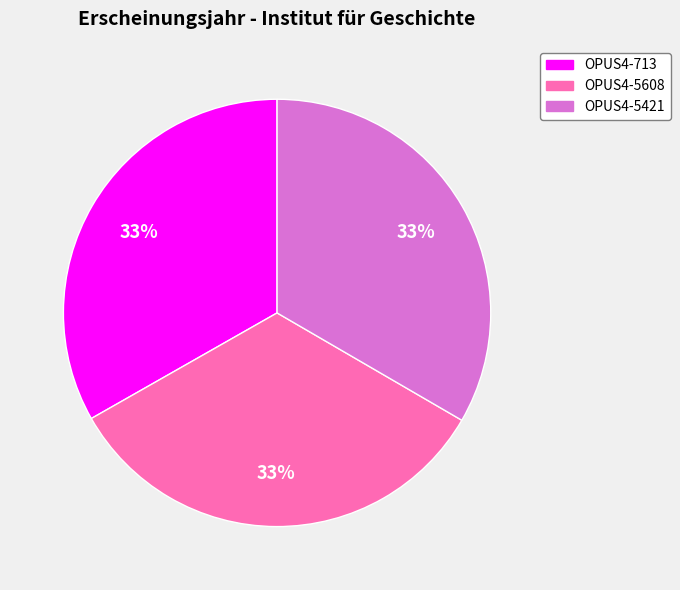

To the nearest percent, what is the average slice percentage?

33%